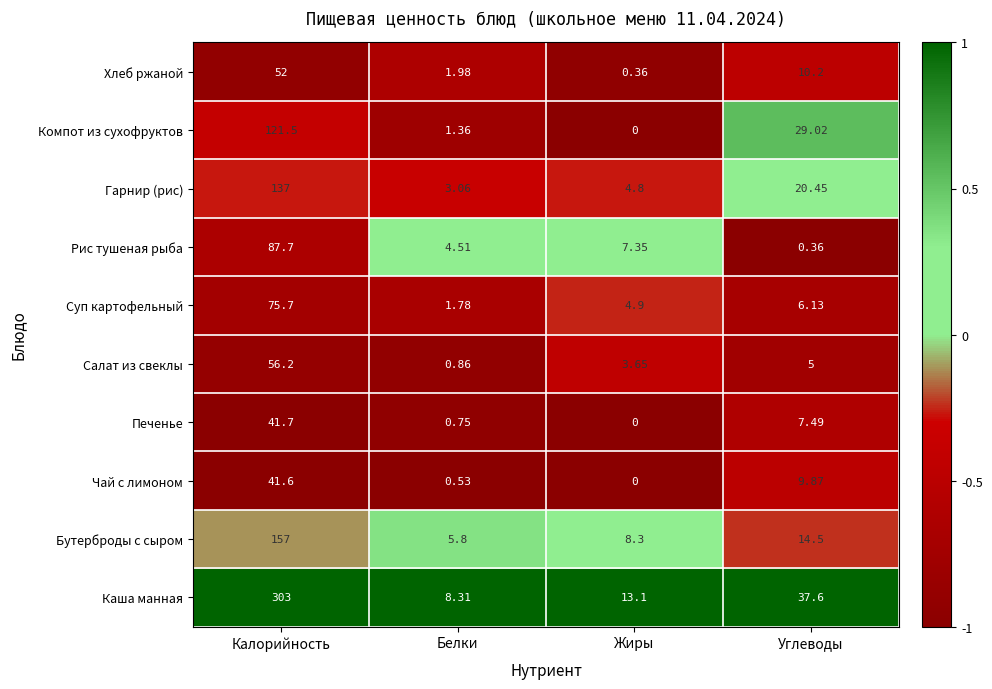

Which series has the widest spread of values?

Каша манная